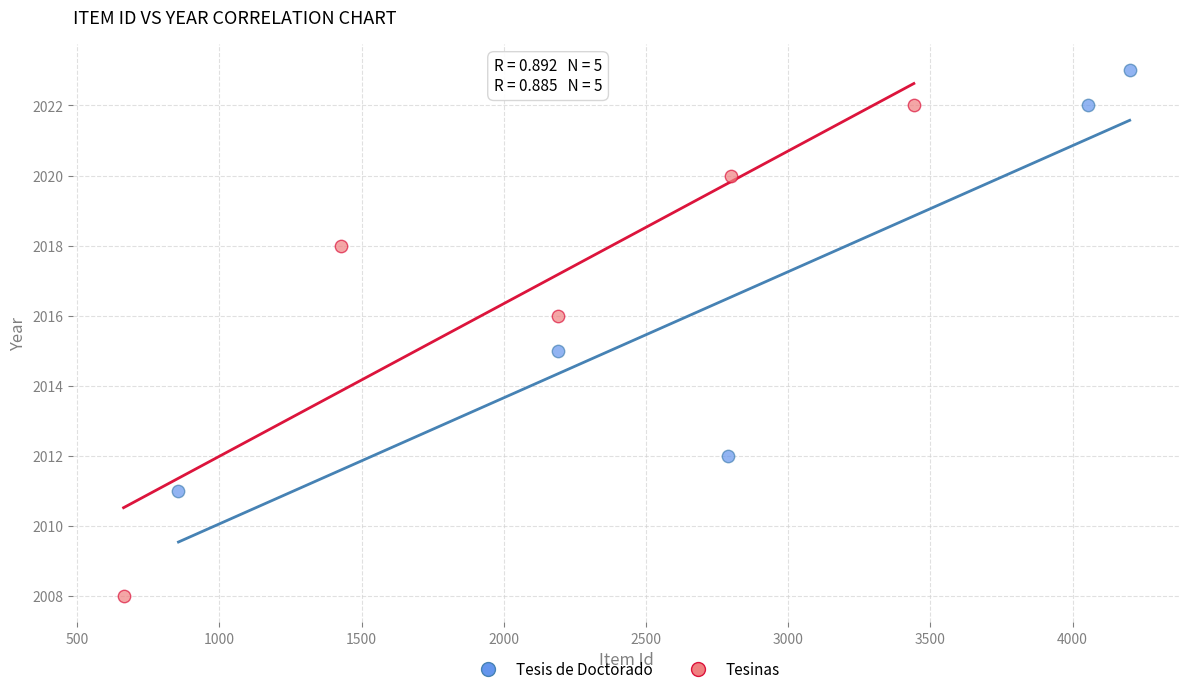

Which series reaches the minimum Y coordinate?

Tesinas